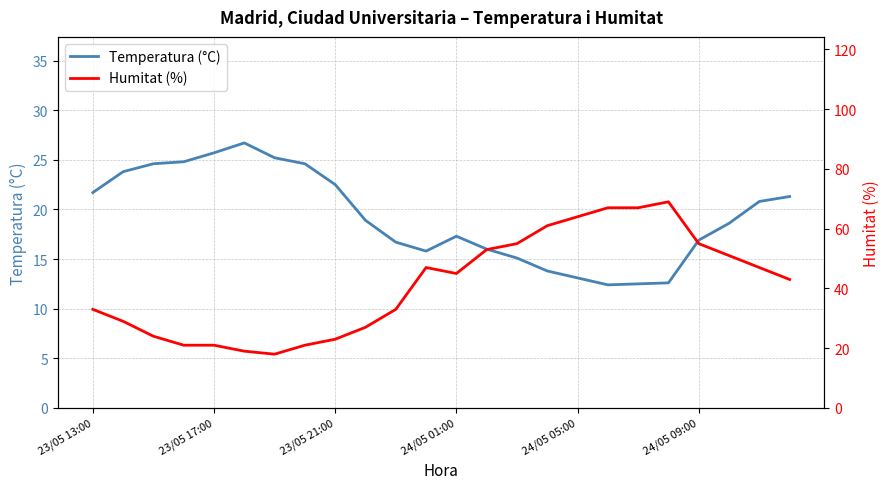

Which series has the largest range (max minus min)?

Humitat (%)